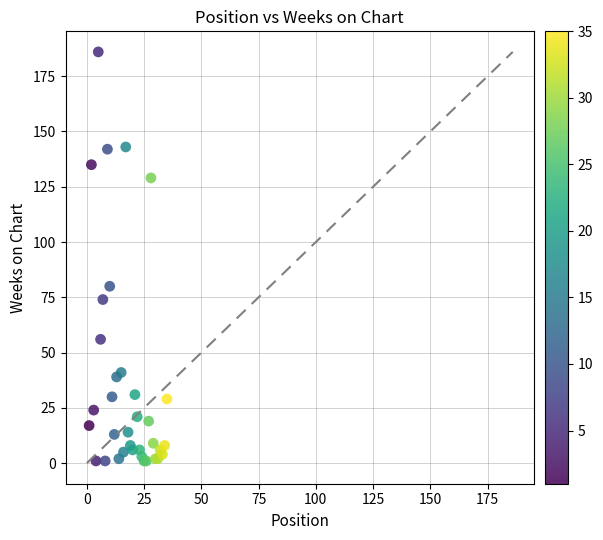

What Y value in the scatter plot is closest to 93?

80